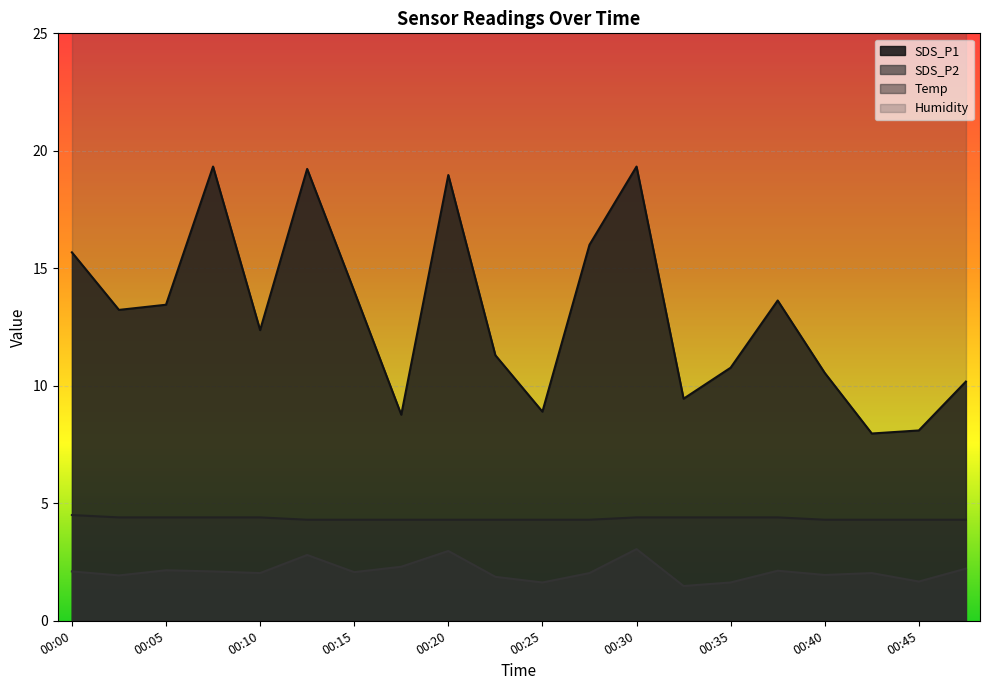

True or false: Temp has more than 1 interior local peaks.

False